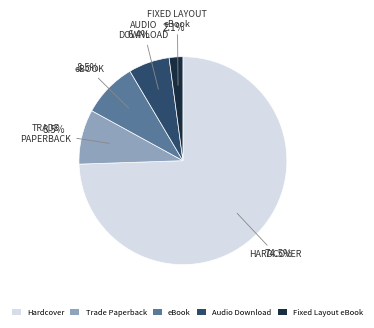

What portion of the pie excludes eBook?

91.5%